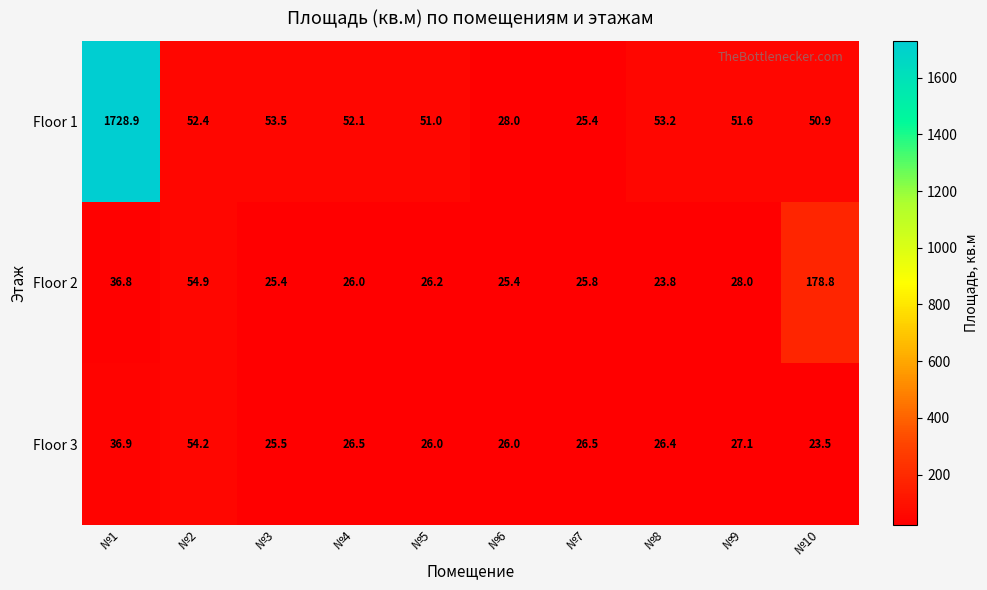

At which category does the chart reach its peak across all series?

№1